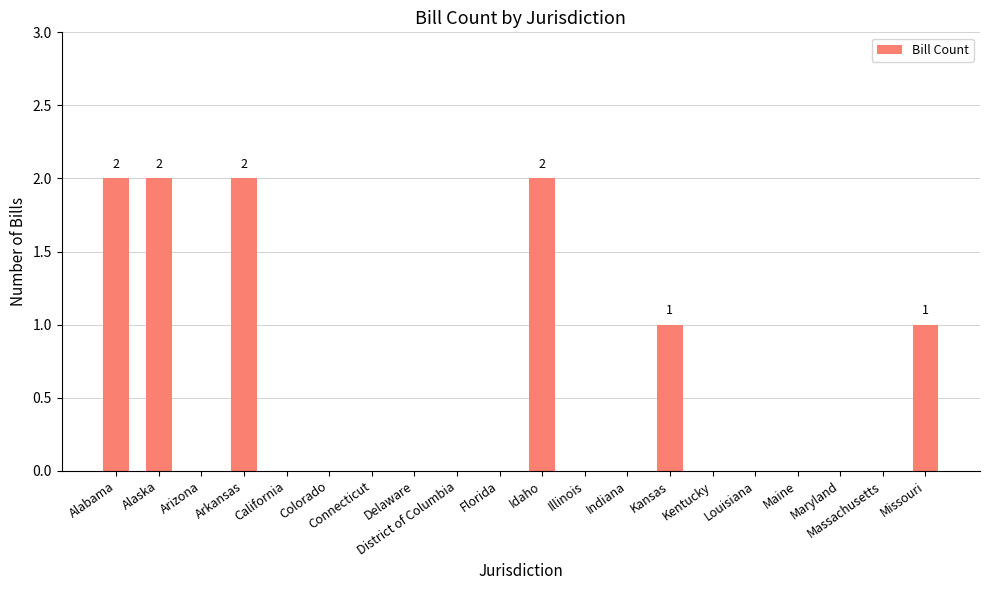

True or false: the data shows 2 at Alabama.

True